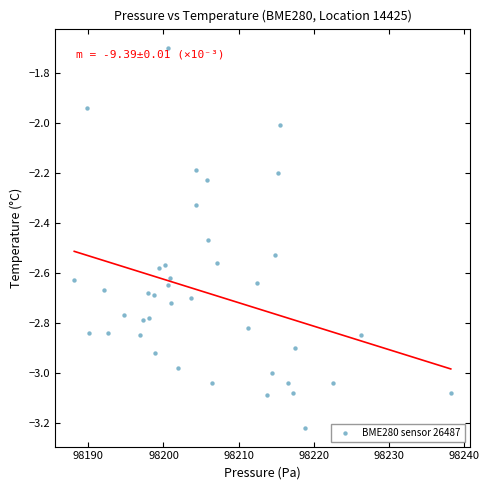

What is the range of Y values (max minus min)?

1.5